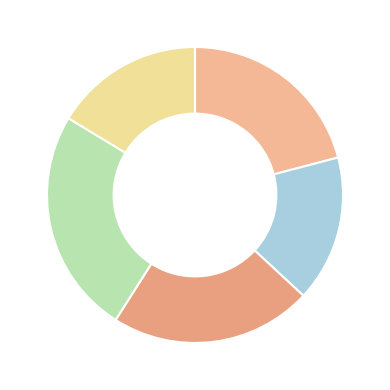

How many slices are in this pie chart?

5